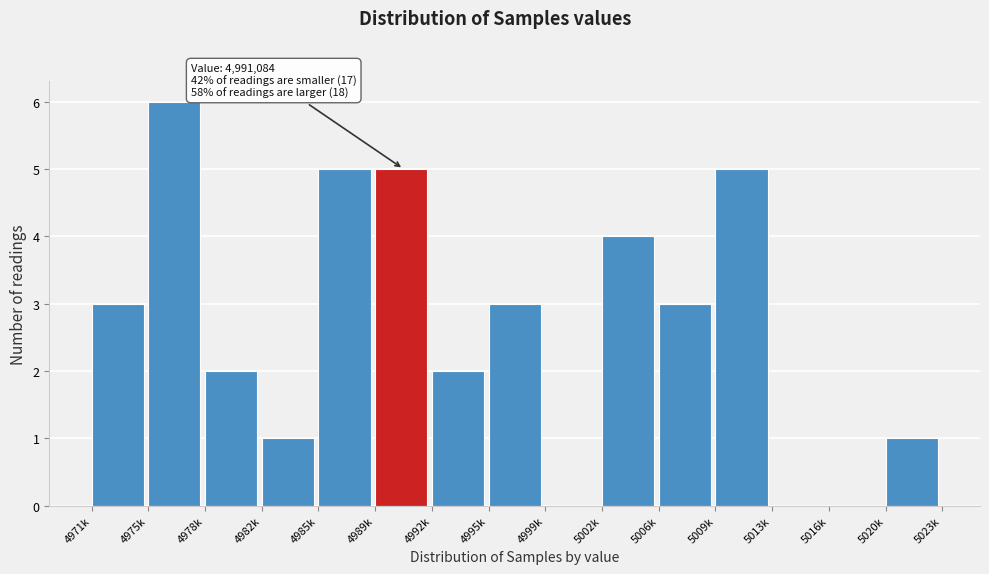

Reading left to right, extract all data points from this chart.

4971k=3	4975k=6	4978k=2	4982k=1	4985k=5	4989k=5	4992k=2	4995k=3	4999k=0	5002k=4	5006k=3	5009k=5	5013k=0	5016k=0	5020k=1